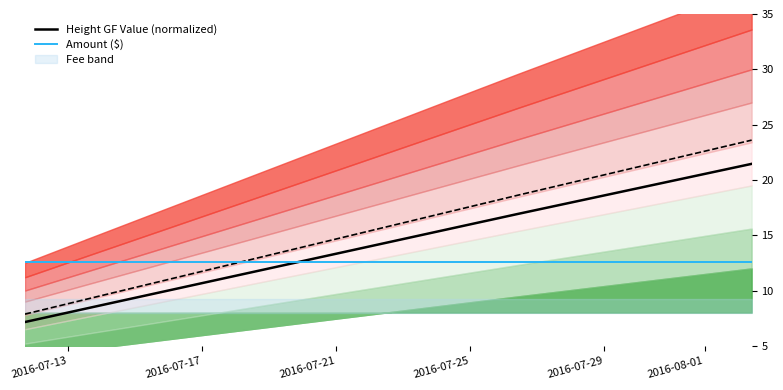

What is the highest value of the Height GF Value (normalized) series?

21.5